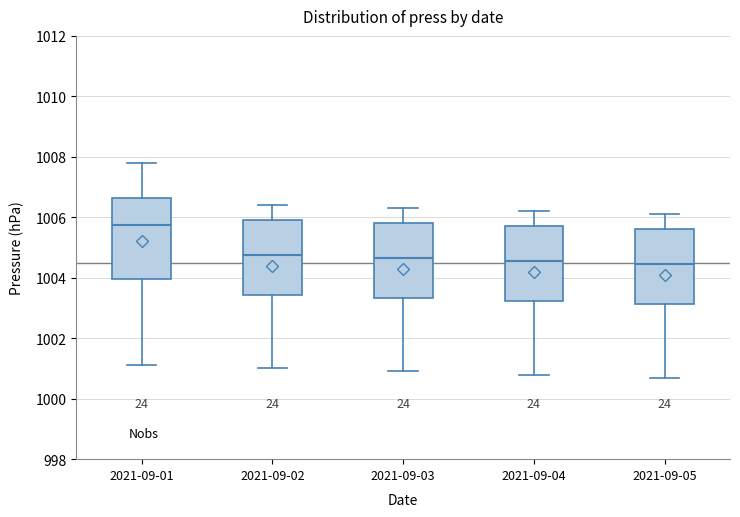

Reading left to right, transcribe this box plot: for each box, give where its median line is, the range the box spans, and where its two whiskers end, as read against the y-axis. The values are not printed on the chart, so give them approximately, as read against the axis.

2021-09-01: median 1005.8, box 1004.0 to 1006.6, whiskers 1001.2 to 1007.8
2021-09-02: median 1004.8, box 1003.4 to 1006.0, whiskers 1001.0 to 1006.4
2021-09-03: median 1004.6, box 1003.4 to 1005.8, whiskers 1001.0 to 1006.4
2021-09-04: median 1004.6, box 1003.2 to 1005.8, whiskers 1000.8 to 1006.2
2021-09-05: median 1004.4, box 1003.2 to 1005.6, whiskers 1000.8 to 1006.2